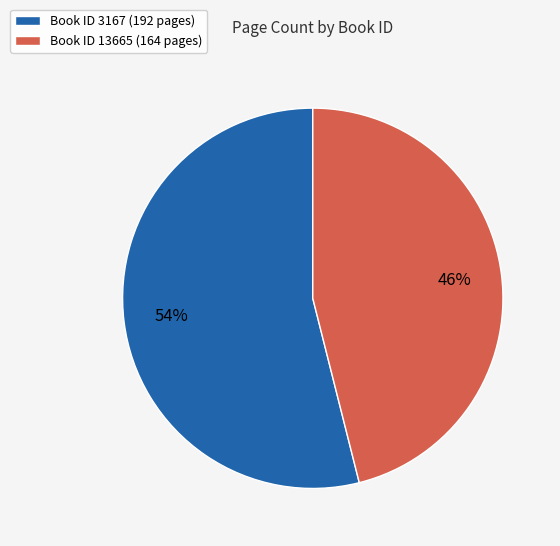

What is the majority slice?

Book ID 3167 (192 pages)